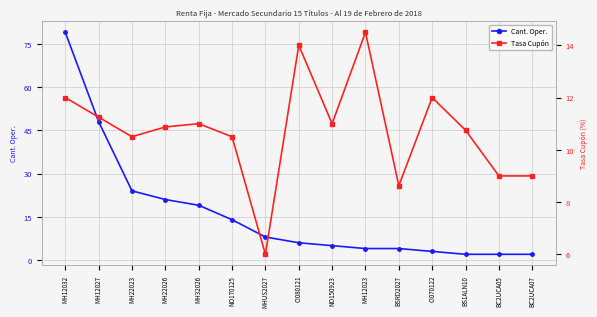

What is the label of the 2nd point from the left?

MH12027